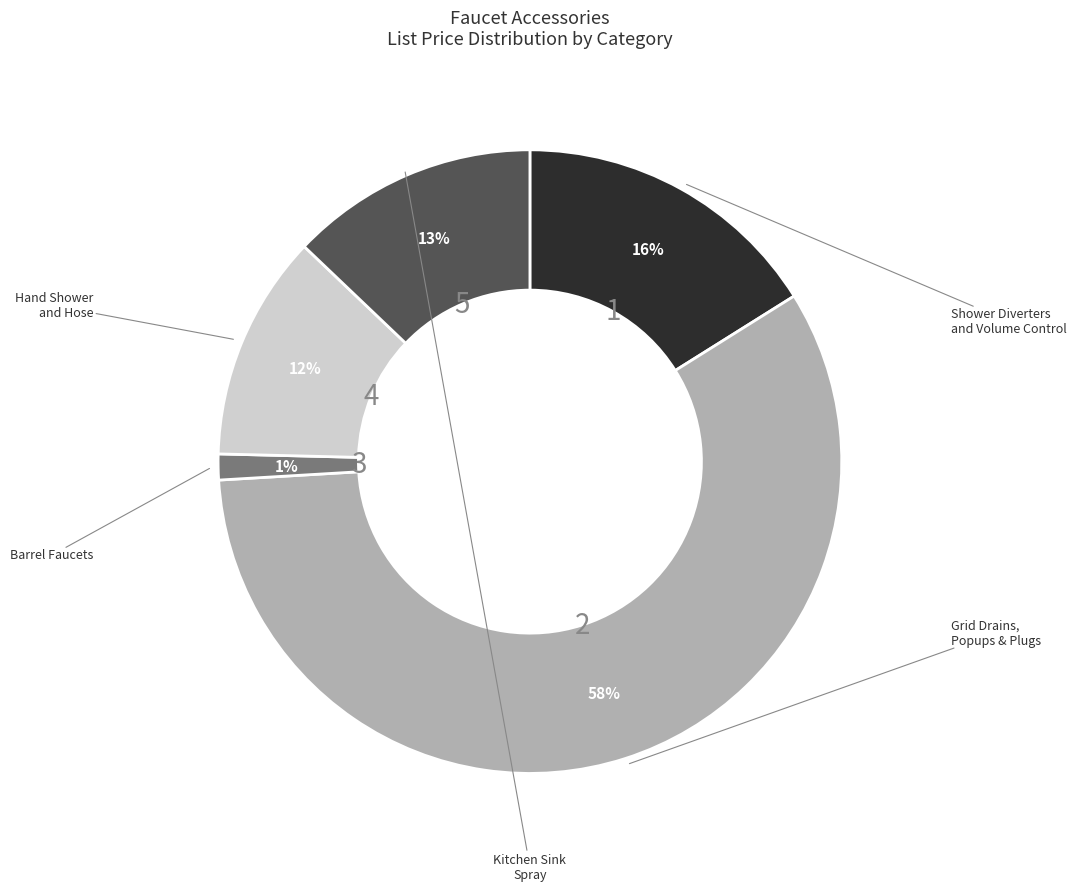

Does any single category account for the majority?

Yes